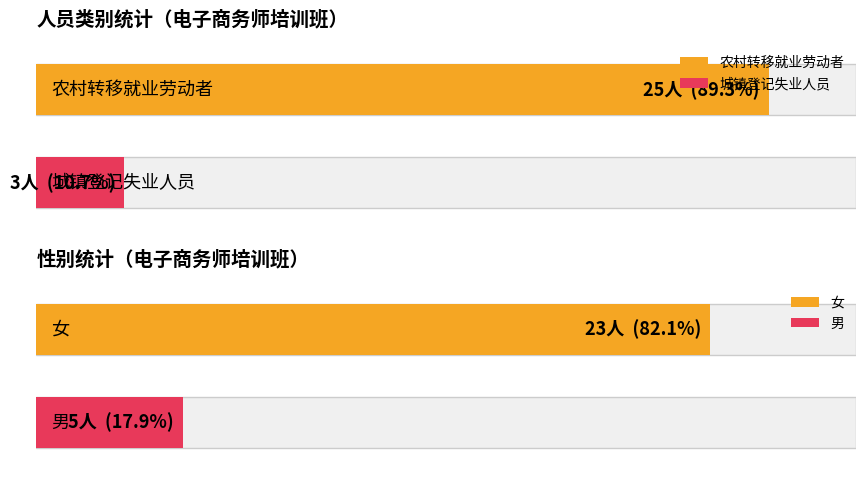

Which category has the highest value in the 计划培训课时 series?

农村转移就业劳动者